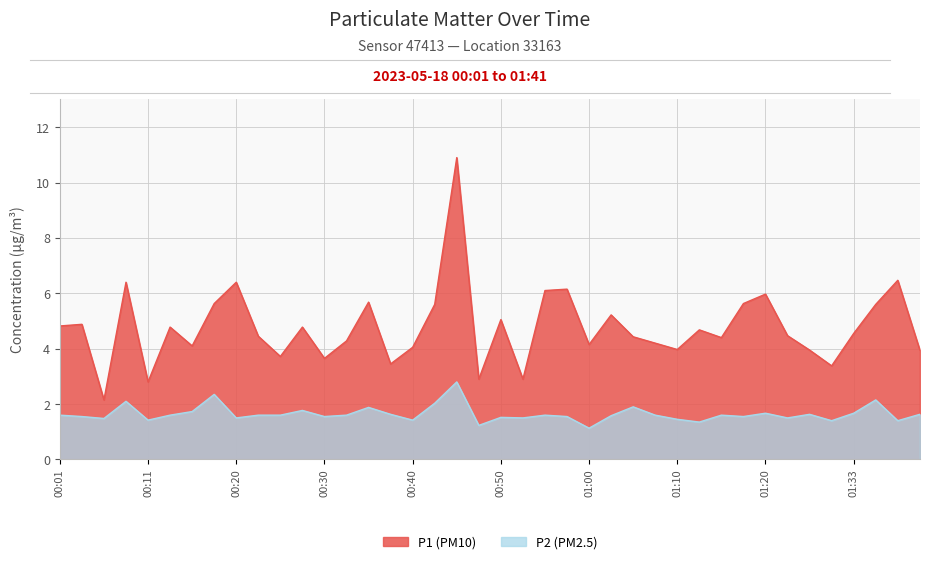

Which series has the widest spread of values?

P1